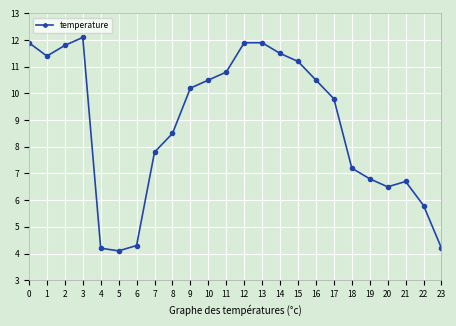

Reading left to right, what are all the values shown in this chart?

11.9	11.4	11.8	12.1	4.2	4.1	4.3	7.8	8.5	10.2	10.5	10.8	11.9	11.9	11.5	11.2	10.5	9.8	7.2	6.8	6.5	6.7	5.8	4.2